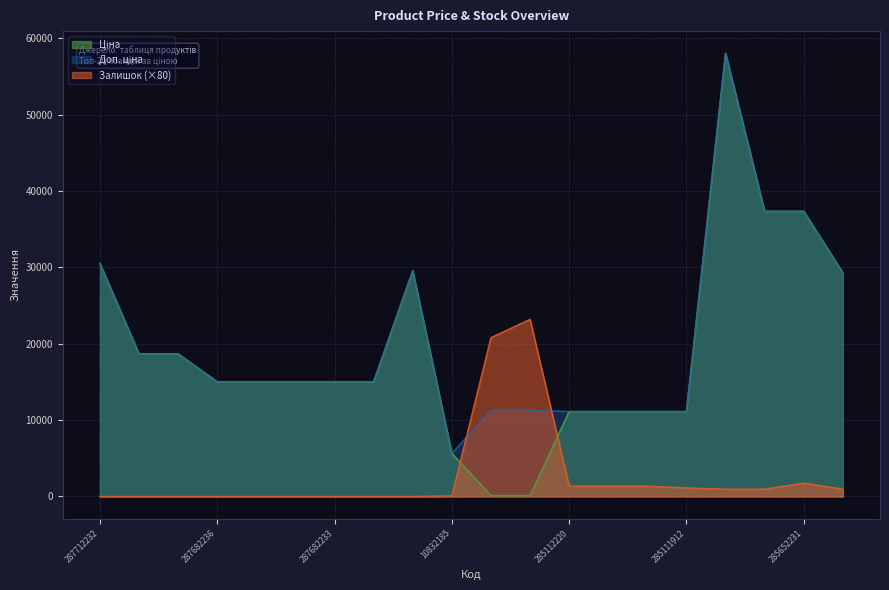

Between 287682235 and 285642236, which series saw the biggest shift?

Ціна